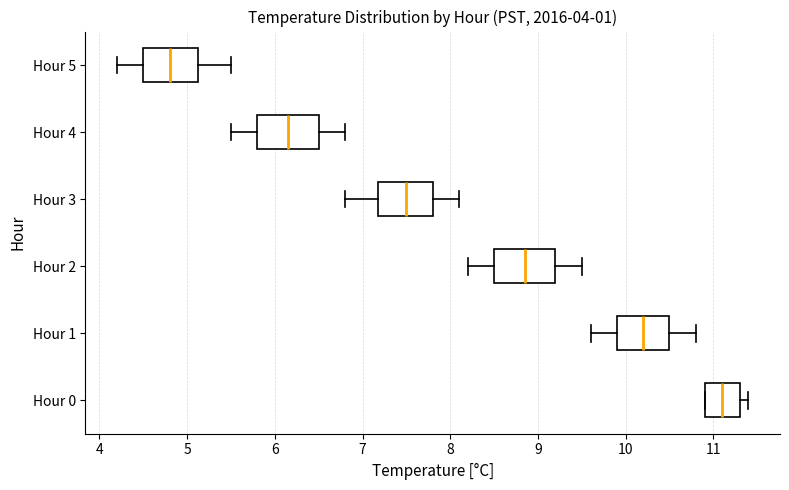

Where does the left whisker of the box for Hour 5 end on the x-axis? The values are not printed on the chart, so give them approximately, as read against the axis.

4.2